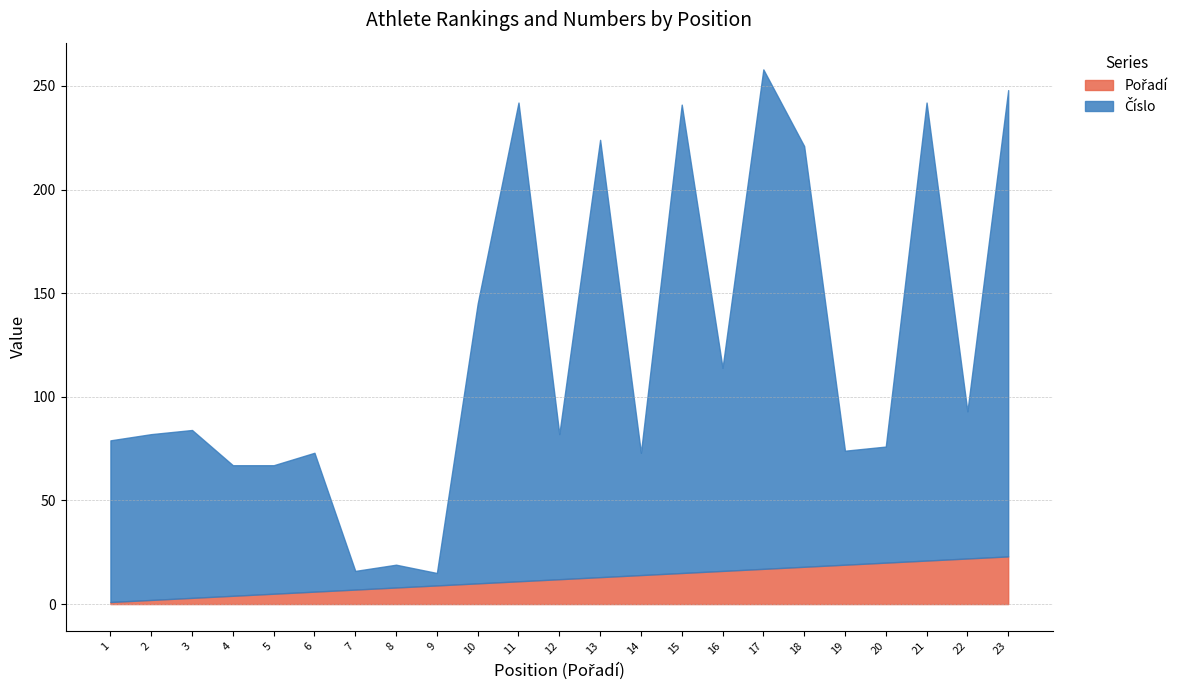

At which category does Číslo reach its first local valley?

5